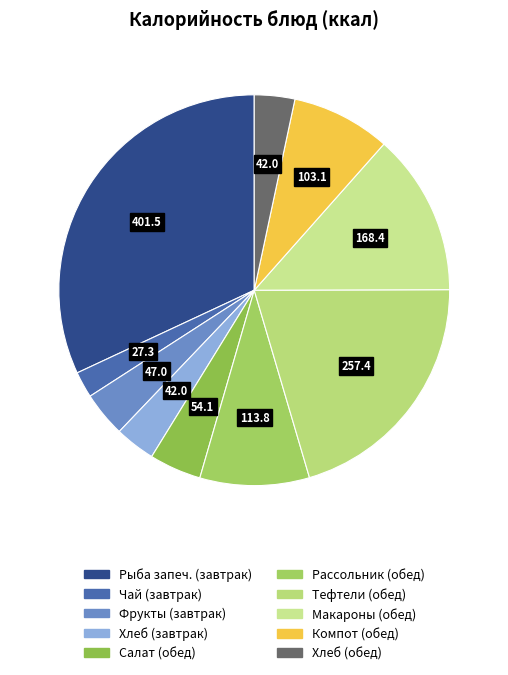

How many slices are in this pie chart?

10